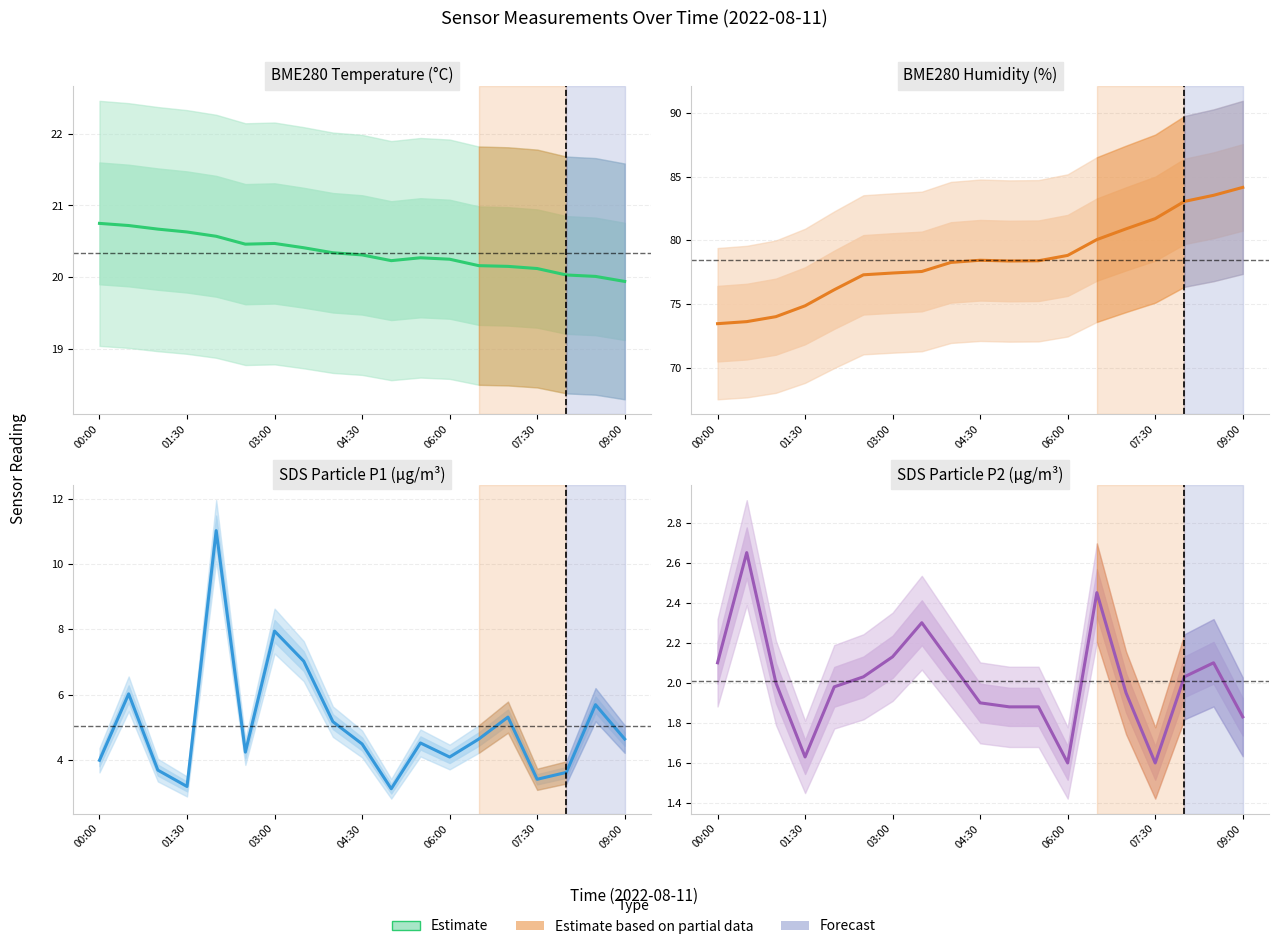

Reading right to left, extract all data points from this chart.

BME280_temperature: 19.9	20.0	20.0	20.1	20.1	20.2	20.2	20.3	20.2	20.3	20.3	20.4	20.5	20.5	20.6	20.6	20.7	20.7	20.8
BME280_humidity: 84.2	83.5	83.0	81.7	80.9	80.1	78.8	78.4	78.4	78.4	78.3	77.6	77.4	77.3	76.1	74.9	74.0	73.6	73.5
SDS_P1: 4.7	5.7	3.6	3.4	5.3	4.7	4.1	4.5	3.1	4.5	5.2	7.0	8.0	4.2	11.0	3.2	3.7	6.0	4.0
SDS_P2: 1.8	2.1	2.0	1.6	1.9	2.5	1.6	1.9	1.9	1.9	2.1	2.3	2.1	2.0	2.0	1.6	2.0	2.6	2.1